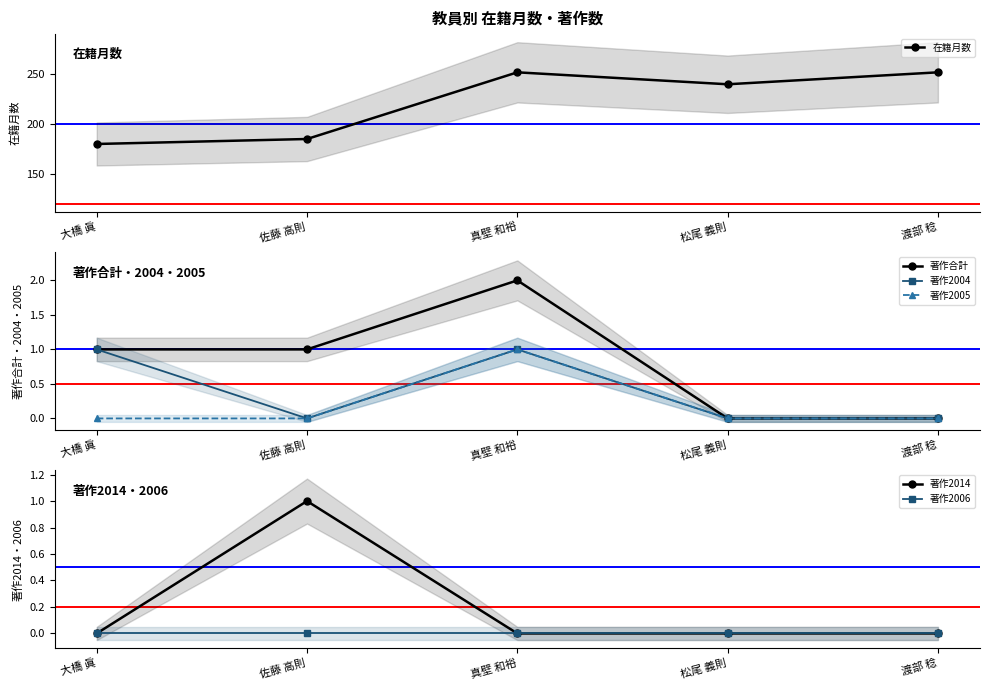

At 渡部 稔, list the series in order from smallest to largest.

著作合計, 著作2004, 著作2005, 著作2014, 著作2006, 在籍月数